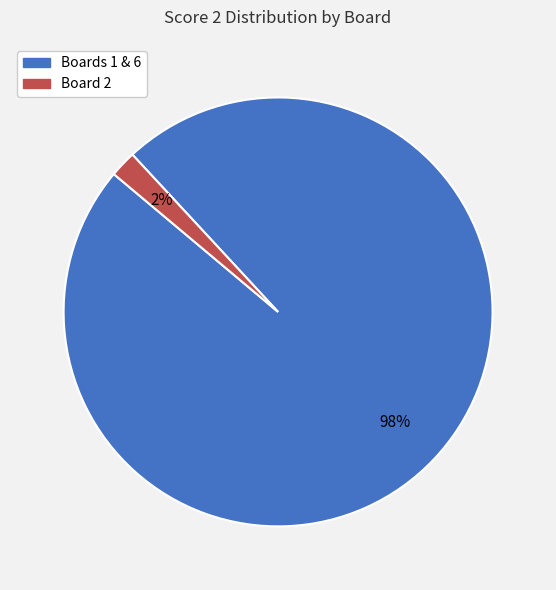

What is the largest slice in the pie chart?

Boards 1 & 6